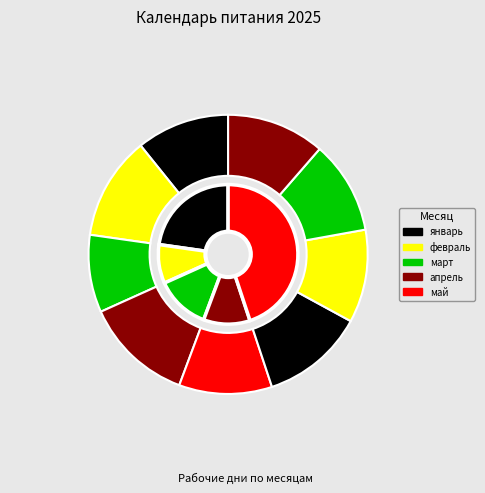

What percentage is NOT represented by февраль?

88.0%